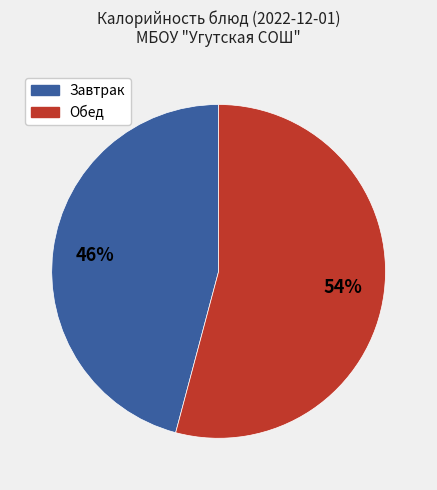

To the nearest percent, what is the difference between the largest and smallest slice percentages?

8%